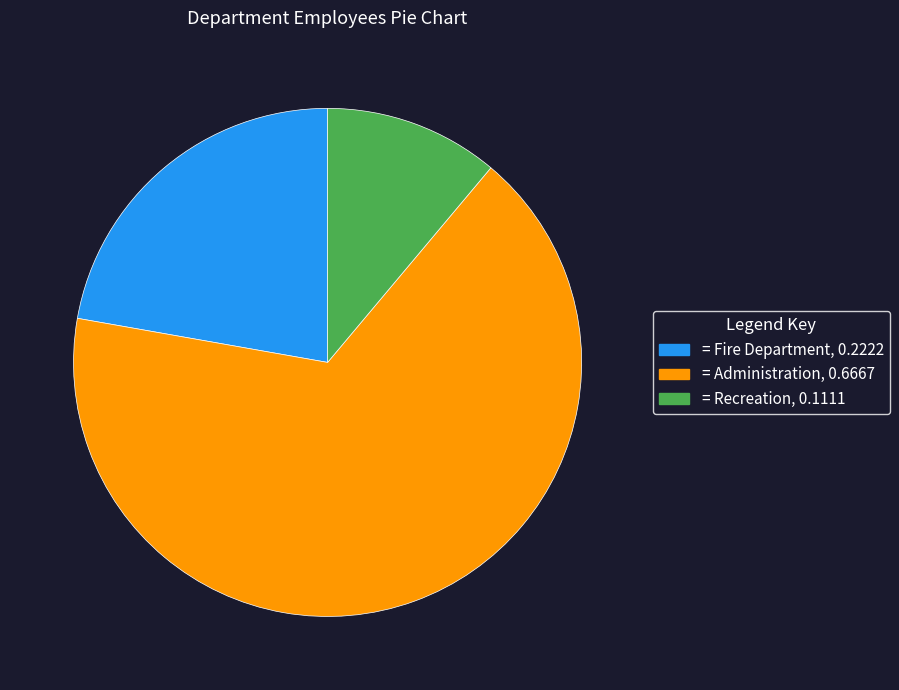

Is there a majority slice in this chart?

Yes